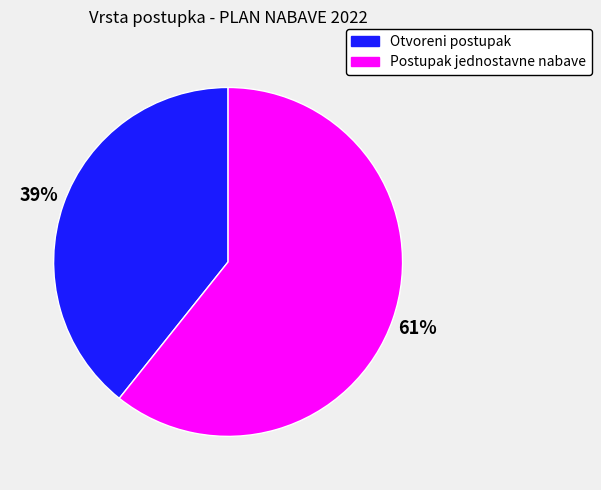

To the nearest percent, what is the average slice percentage?

50%